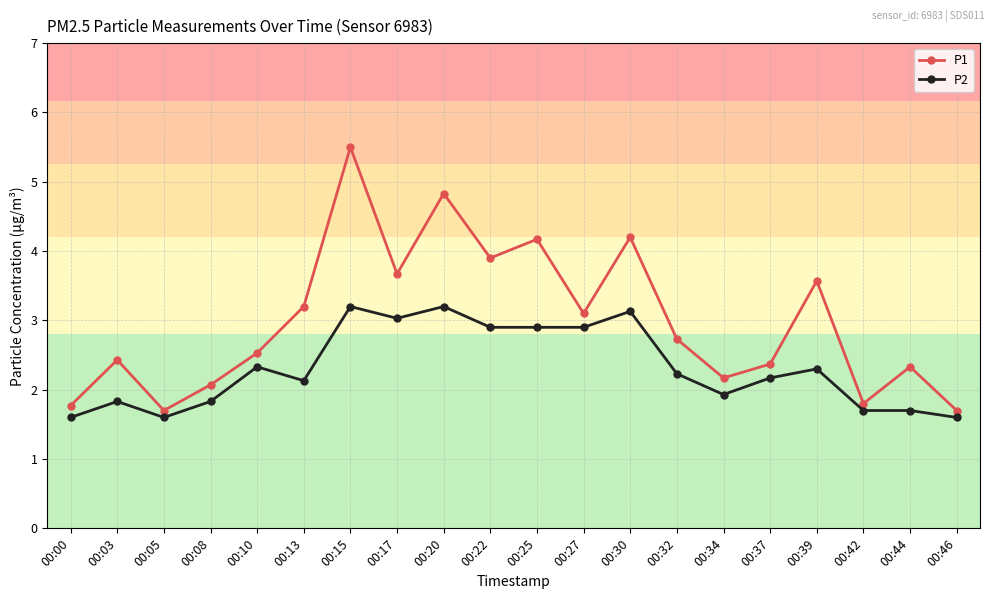

Which series has the widest spread of values?

P1